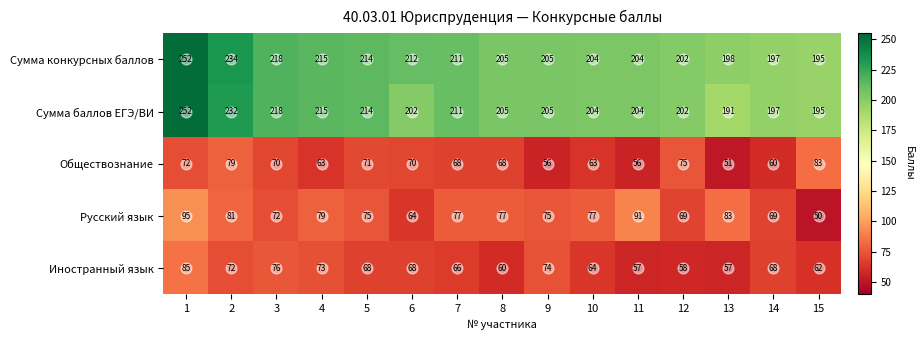

What is the approximate value of Сумма баллов ЕГЭ/ВИ at 2, to the nearest 10?

230